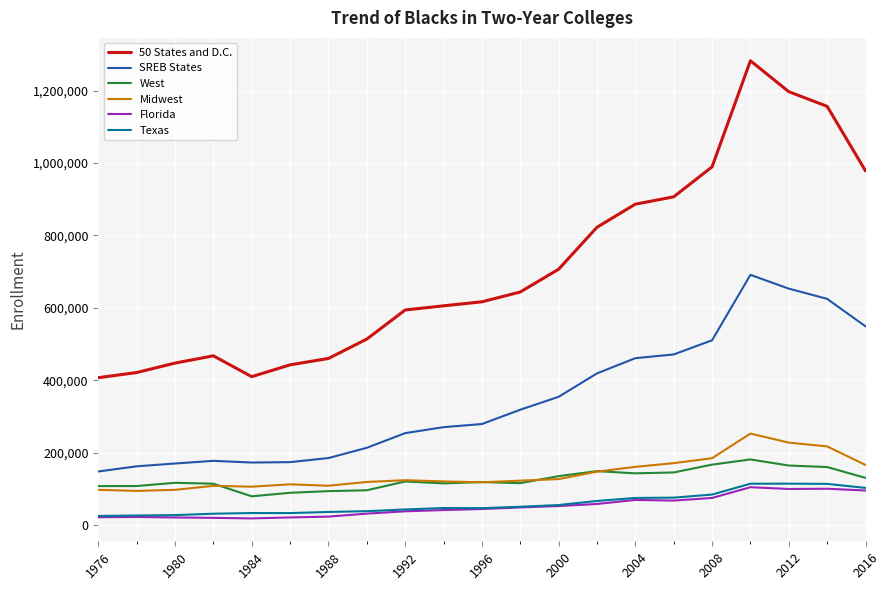

What is the difference between the maximum and second lowest values in the 50 States and D.C. series?

872296